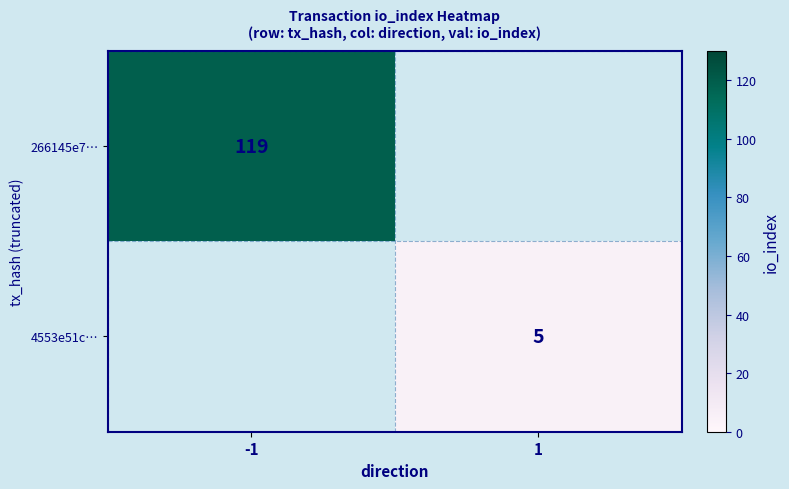

Is the value of 266145e7… at -1 greater than the value of 4553e51c… at 1?

Yes